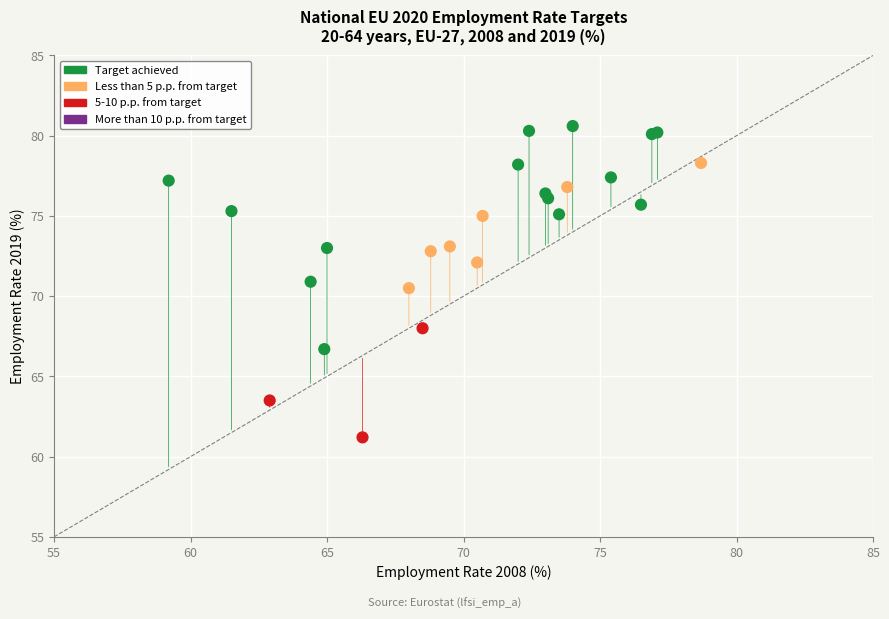

What Y value in the scatter plot is closest to 70?

70.5